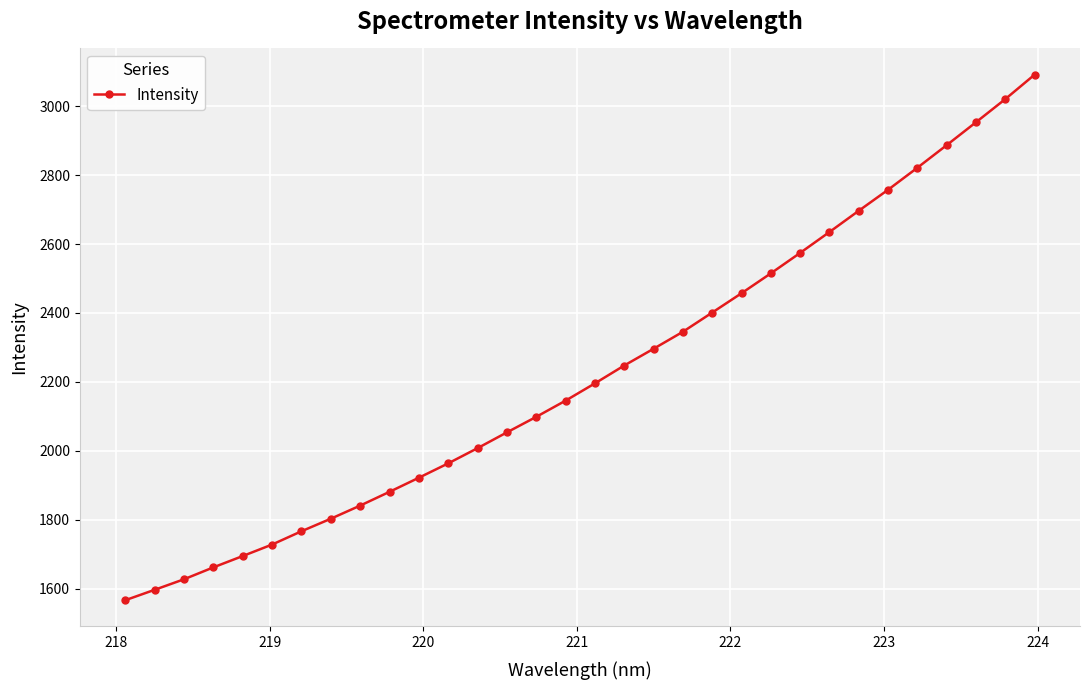

What is the average value?

2226.8